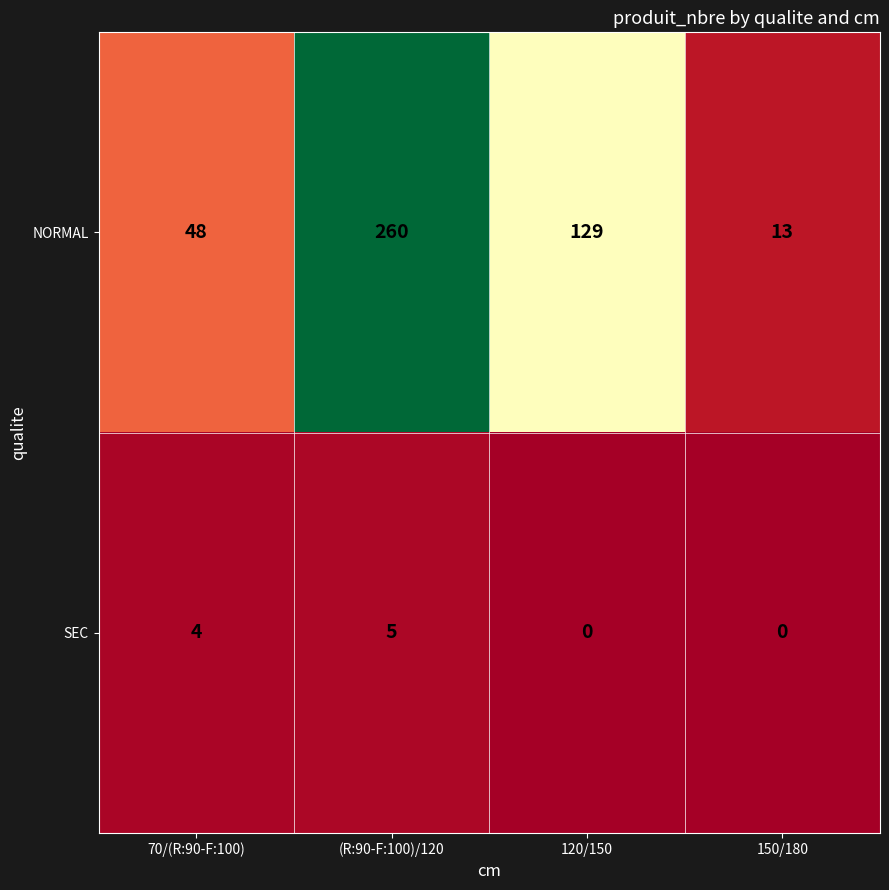

At which label is NORMAL closest to 136?

120/150